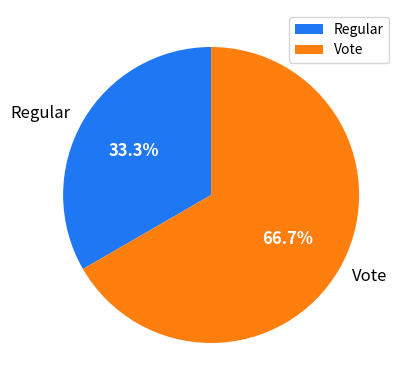

What percentage is the Regular slice, to the nearest percent?

33%